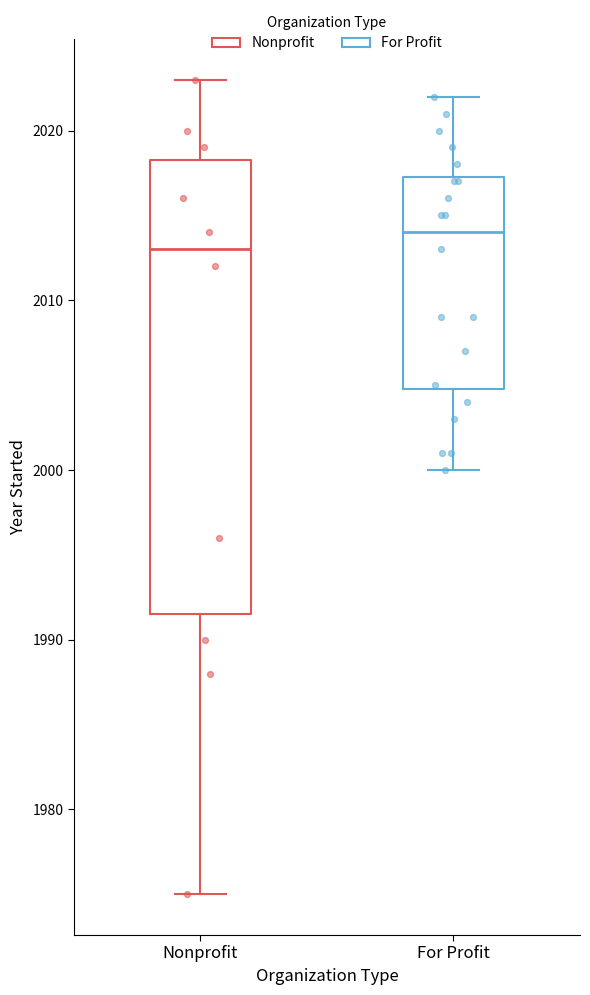

Reading left to right, read every box against the y-axis: the position of its median line, the range the box covers, and the ends of its whiskers. The values are not printed on the chart, so give them approximately, as read against the axis.

Nonprofit: median 2013, box 1992 to 2018, whiskers 1975 to 2023
For Profit: median 2014, box 2005 to 2017, whiskers 2000 to 2022